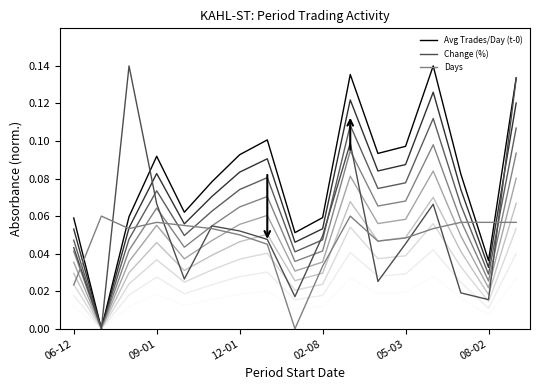

Which series has the largest total across all categories?

Avg Trades/Day (t-0)